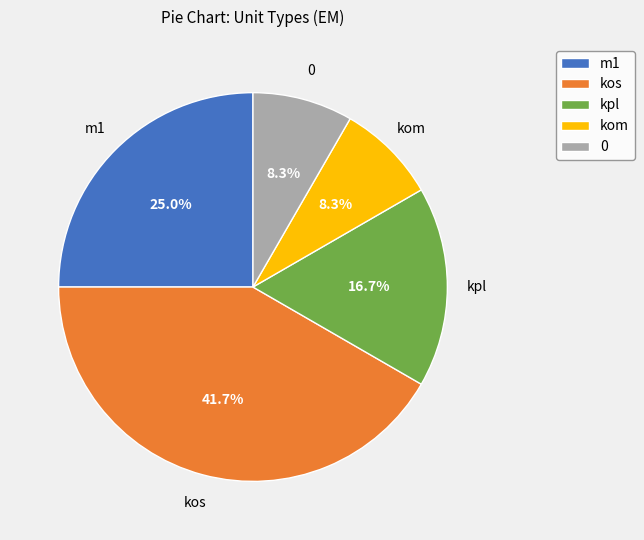

Is kos the majority of the pie?

No